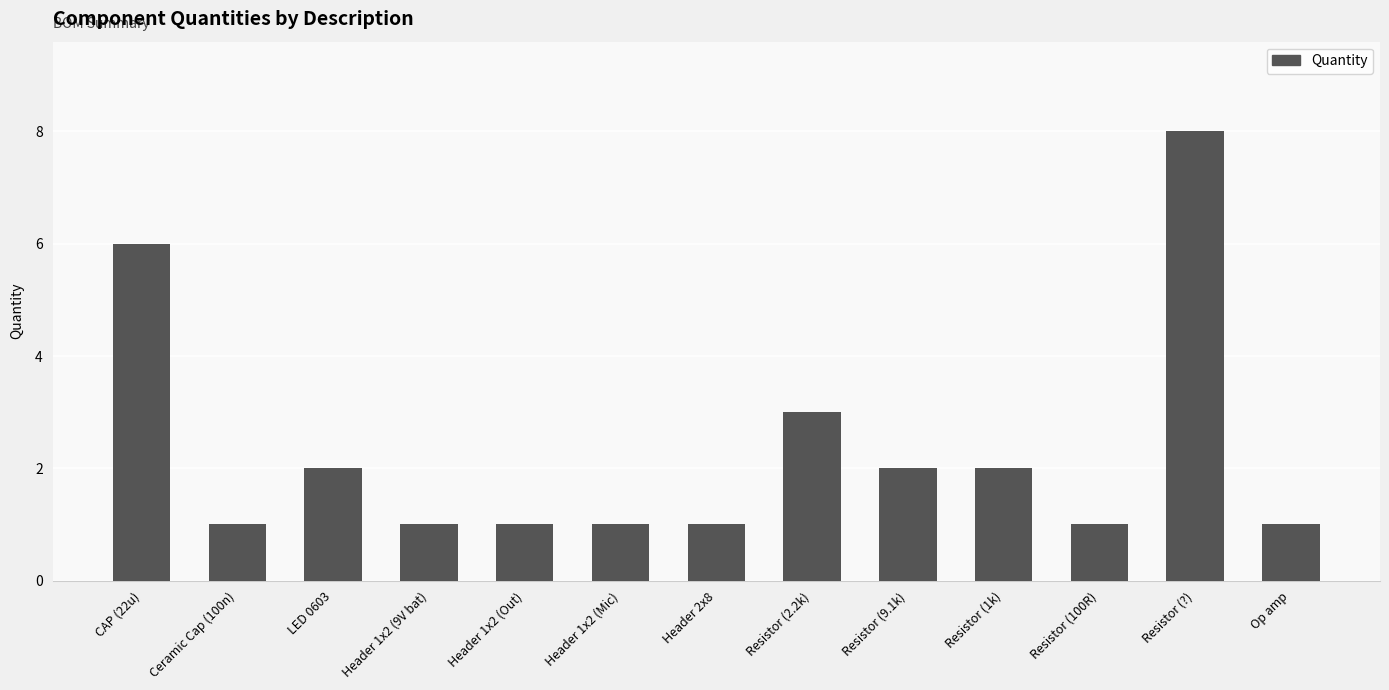

What is the sum of the values at Resistor (2.2k) and Header 1x2 (Mic)?

4